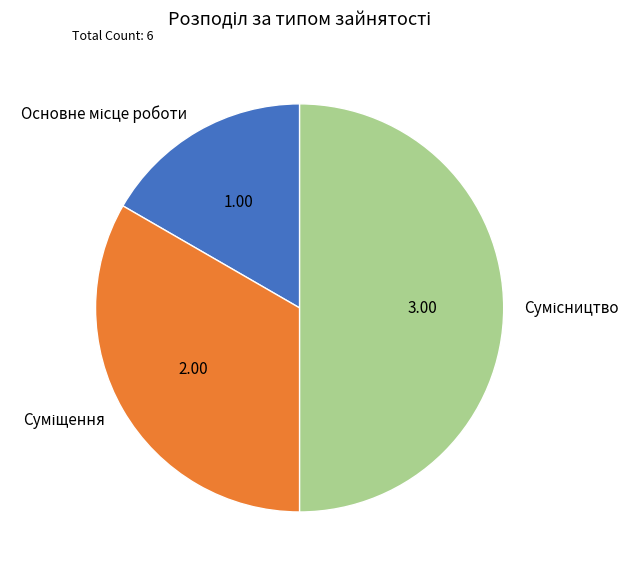

What is the largest slice in the pie chart?

Сумісництво